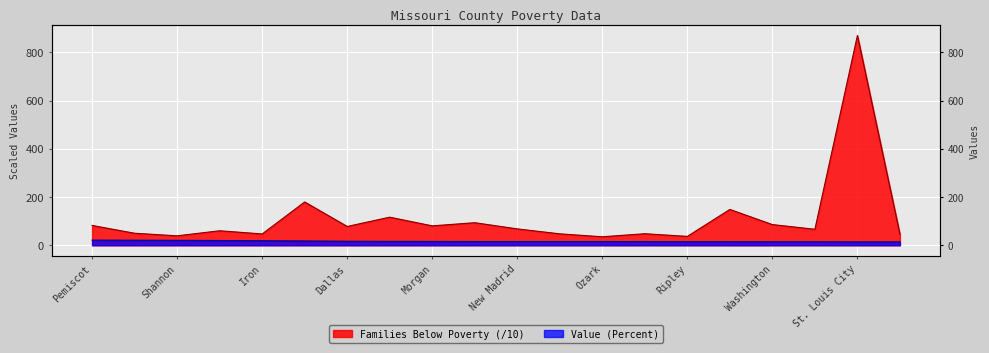

What is the value of the Value (Percent) point at the 12th from the left?

15.5